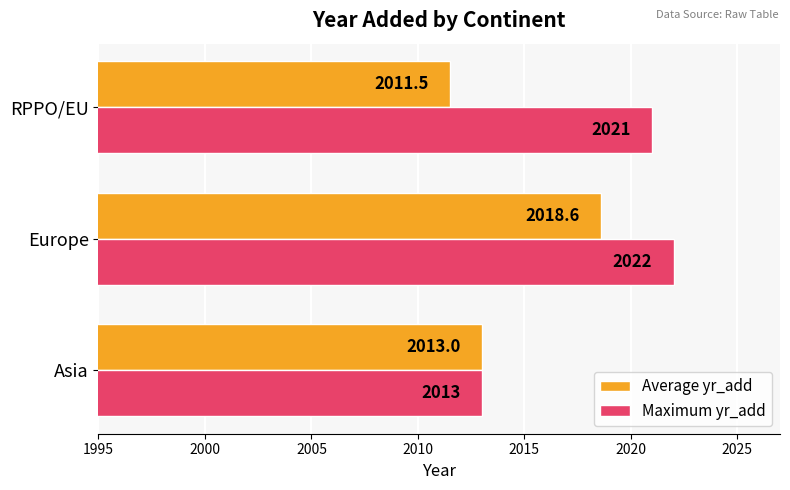

What is the sum of all Maximum yr_add values?

6056.0